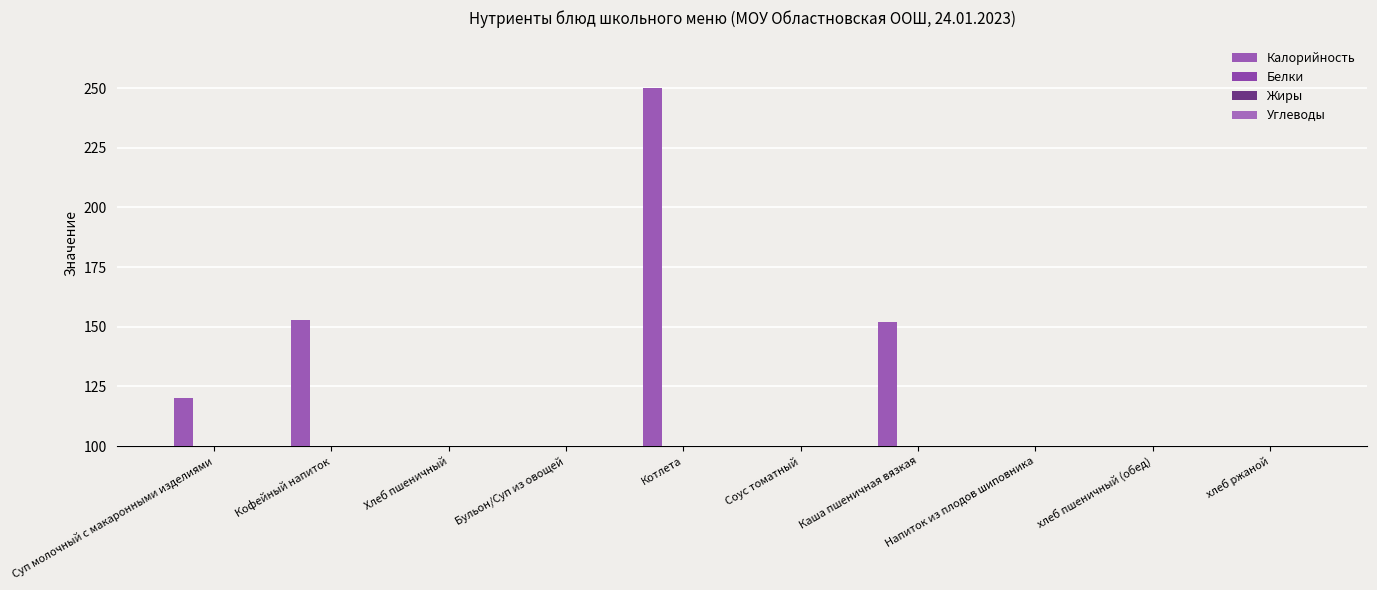

How many data points in Углеводы are less than 19?

4